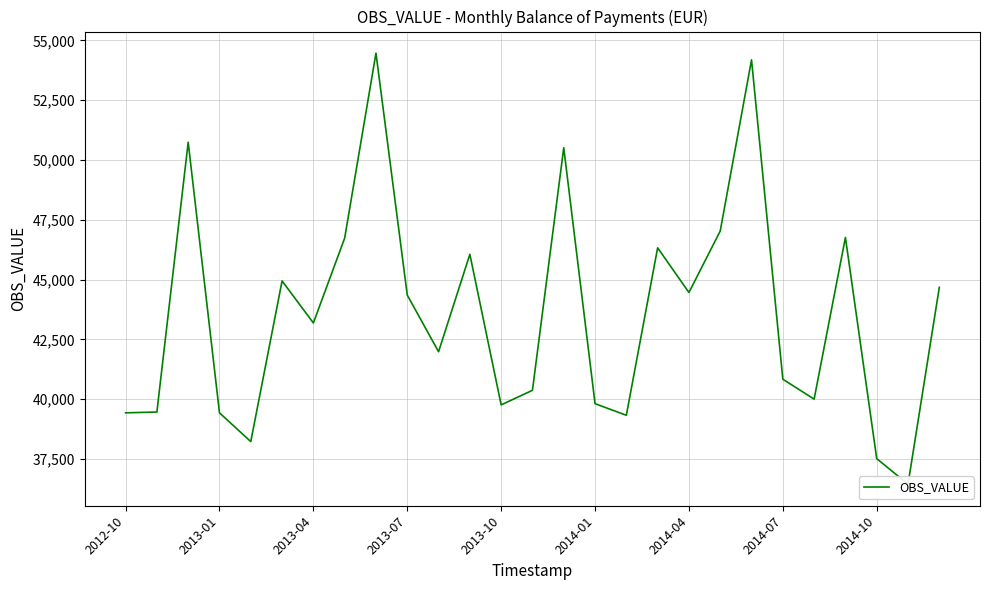

What is the ratio of the value at 12 to the value at 10?

0.9